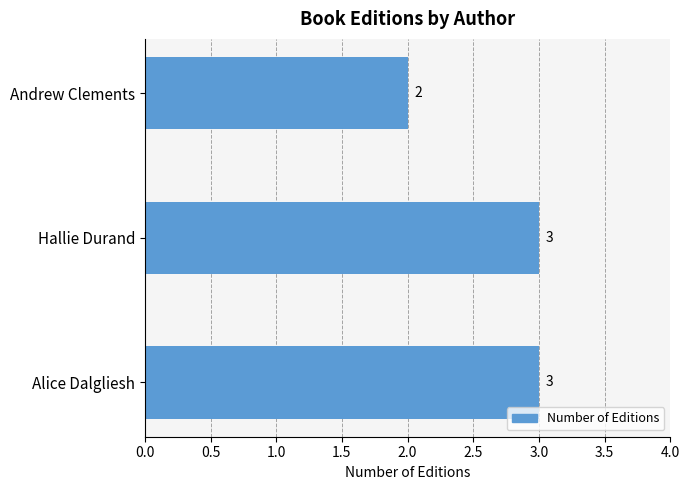

What is the average value?

3